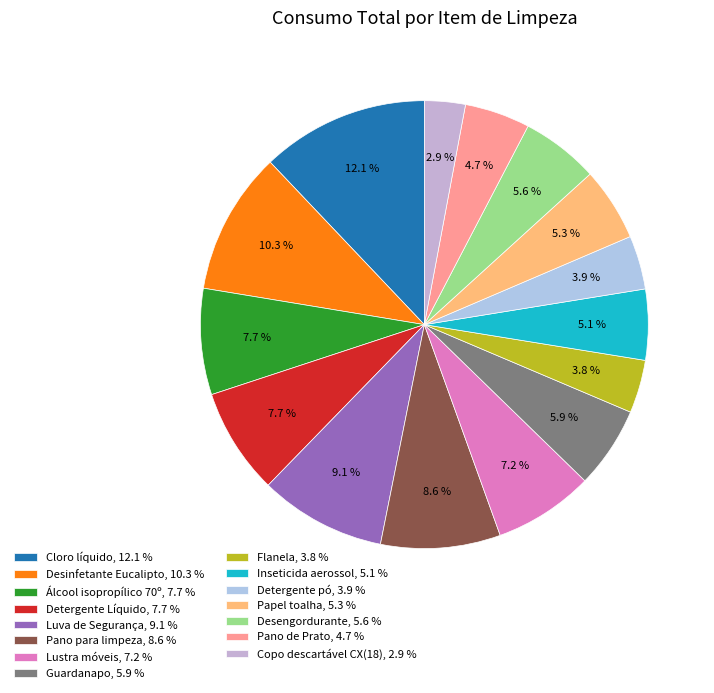

How many slices are in this pie chart?

15